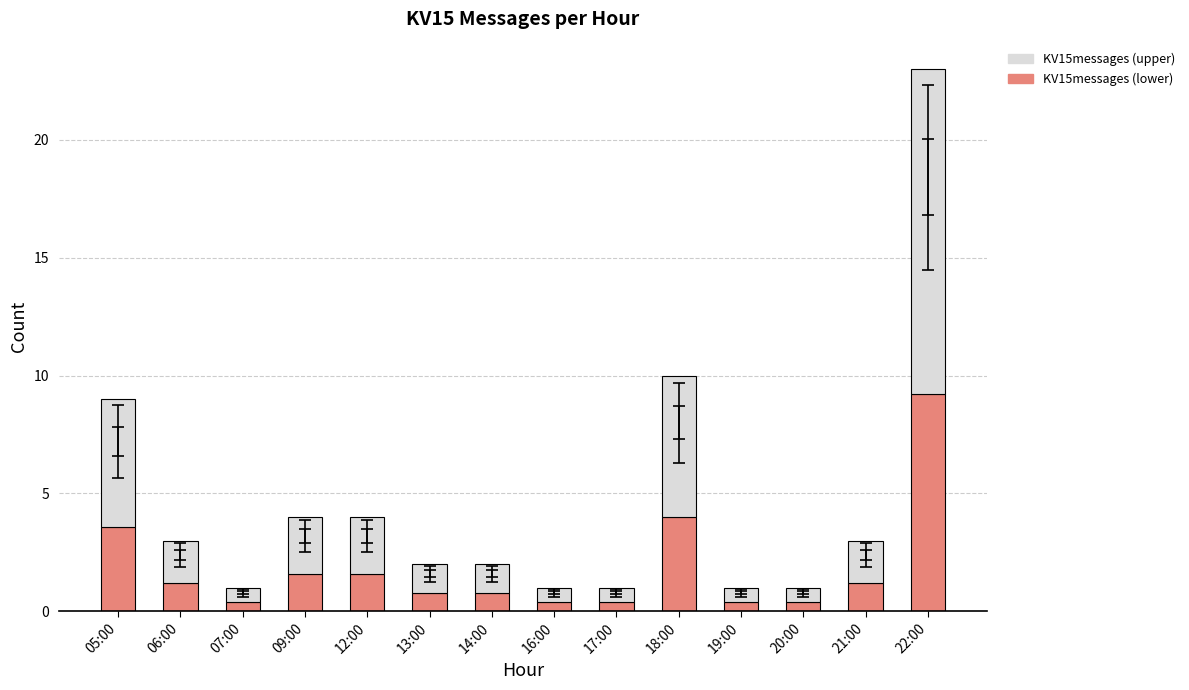

The KV15messages (lower) series shows 1.6 at 09:00. True or false?

True